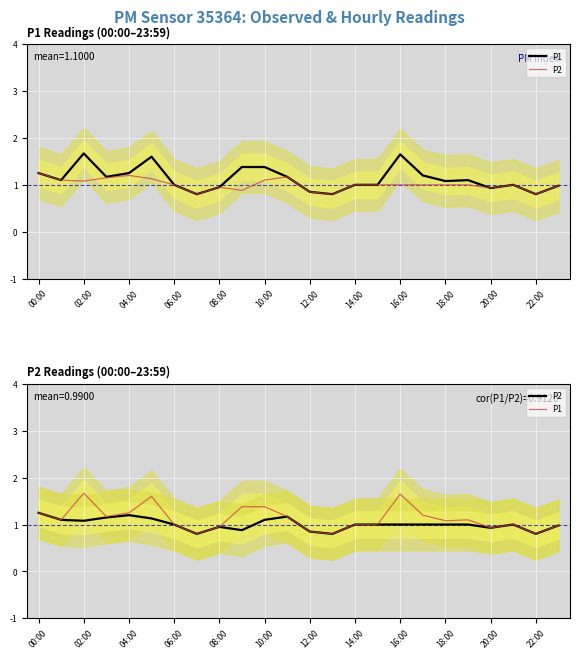

What is the lowest value of the P1 series?

0.8